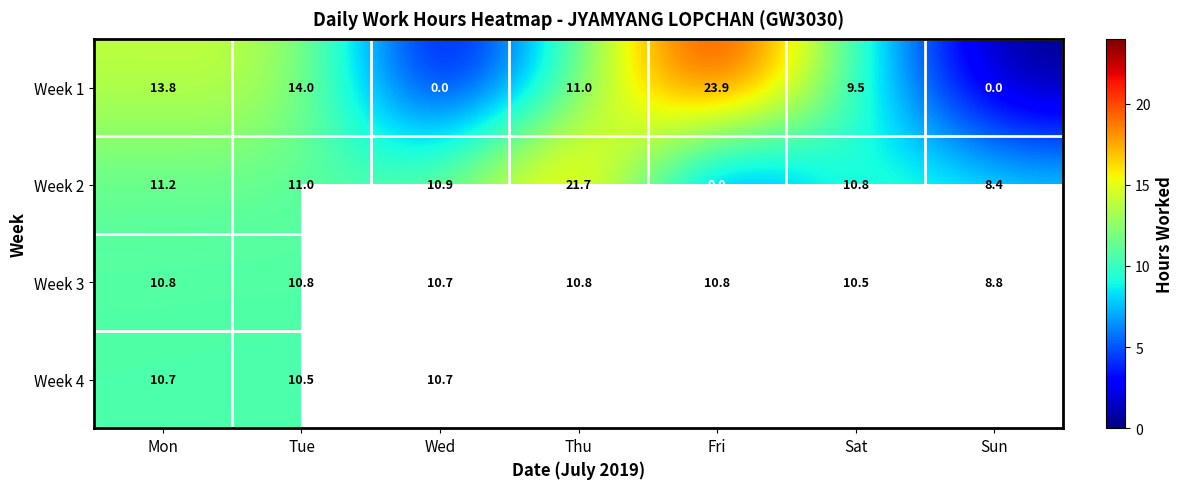

Where is Week 1 nearest to the value 11?

Thu